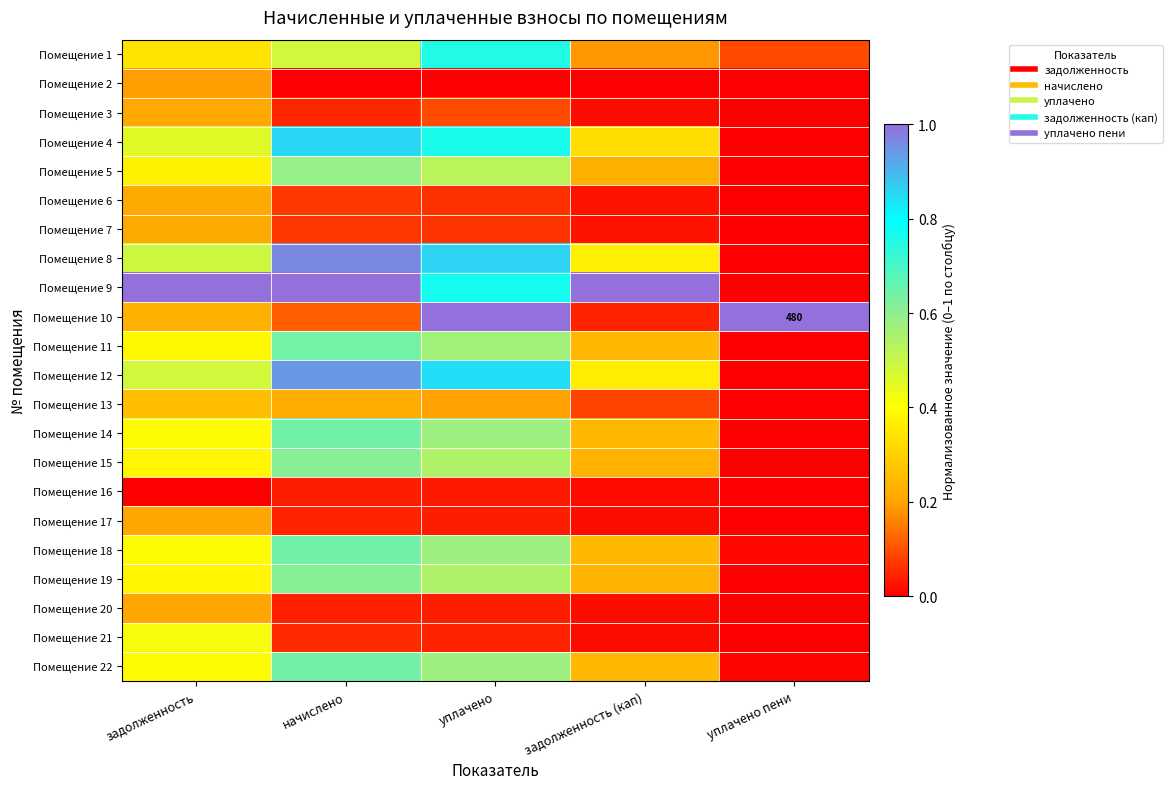

How many categories are shown in the chart?

5